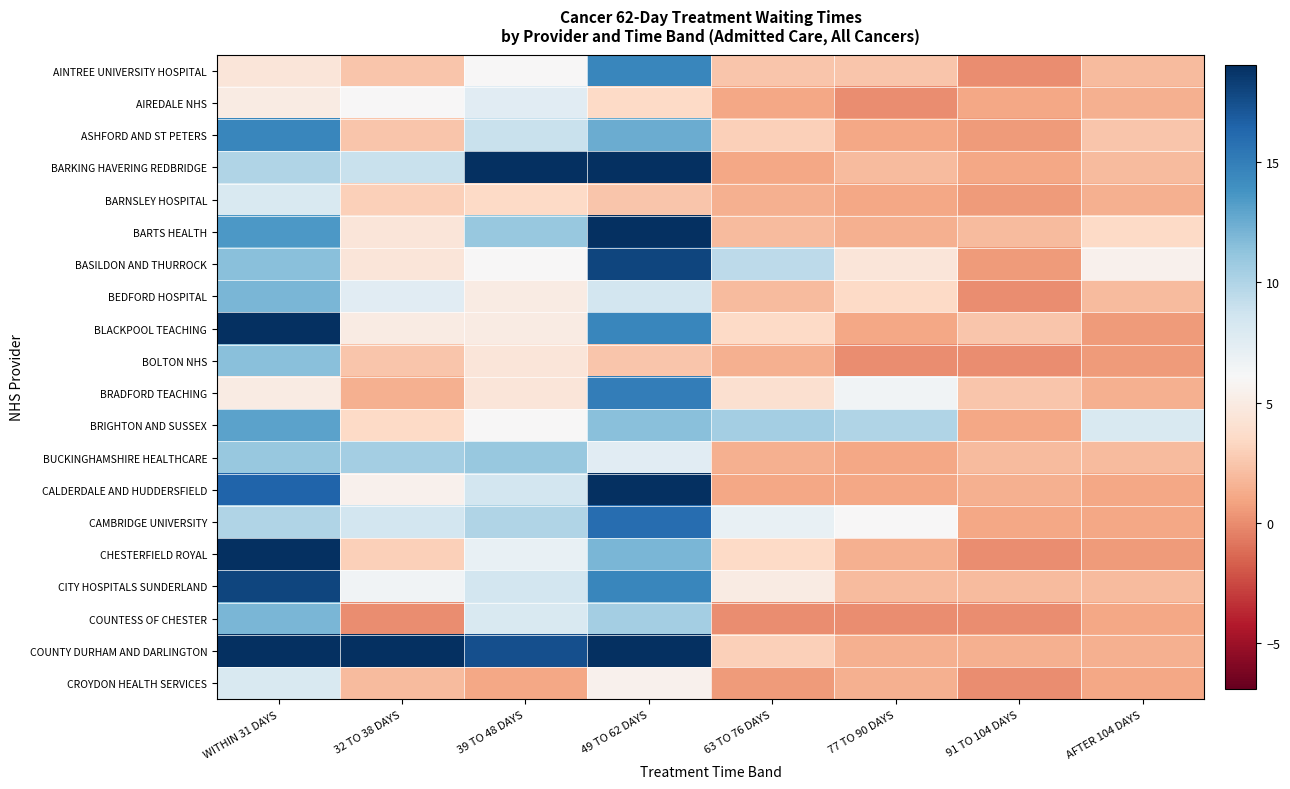

Between 32 TO 38 DAYS and 39 TO 48 DAYS, which series saw the biggest shift?

BARKING HAVERING REDBRIDGE